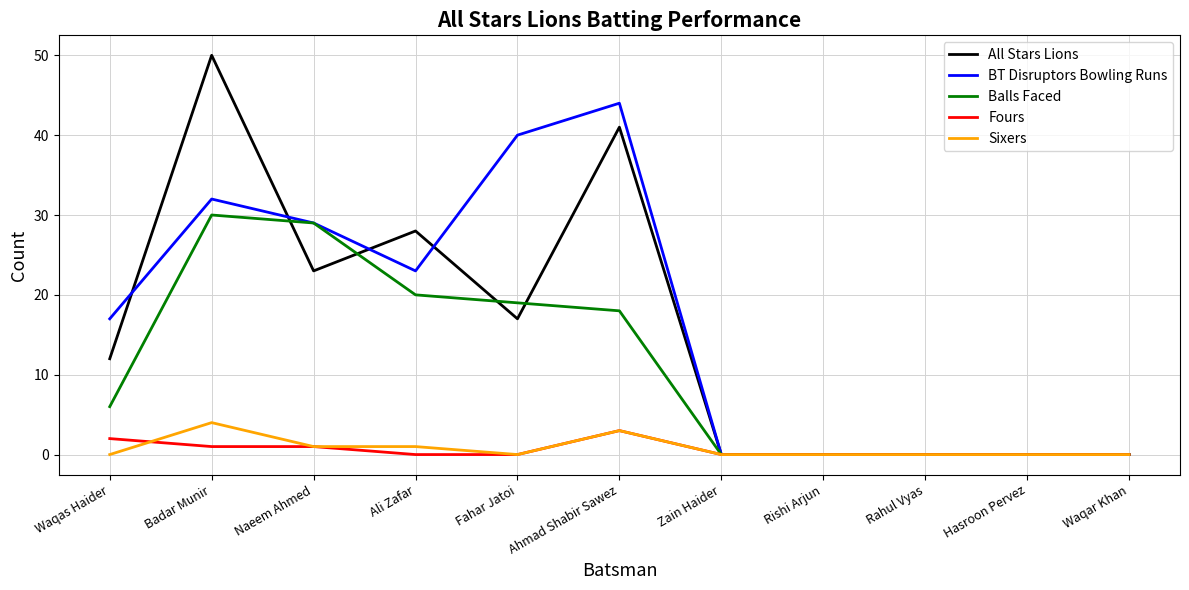

Does the chart have visible grid lines?

Yes